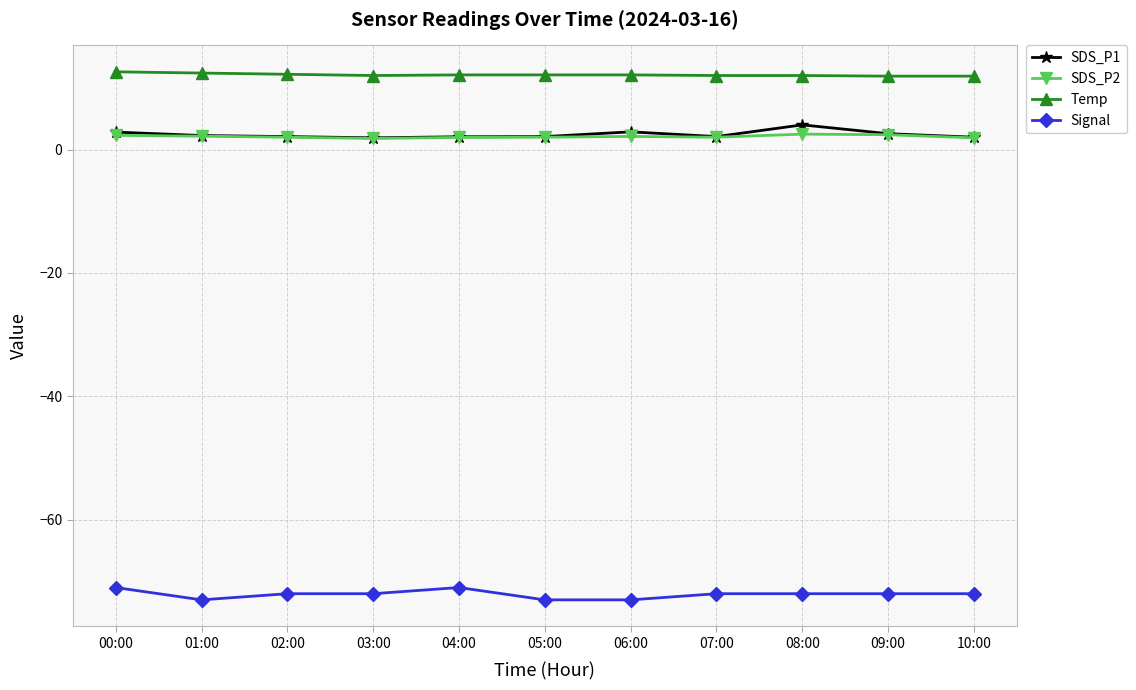

How many data points does each series have?

11